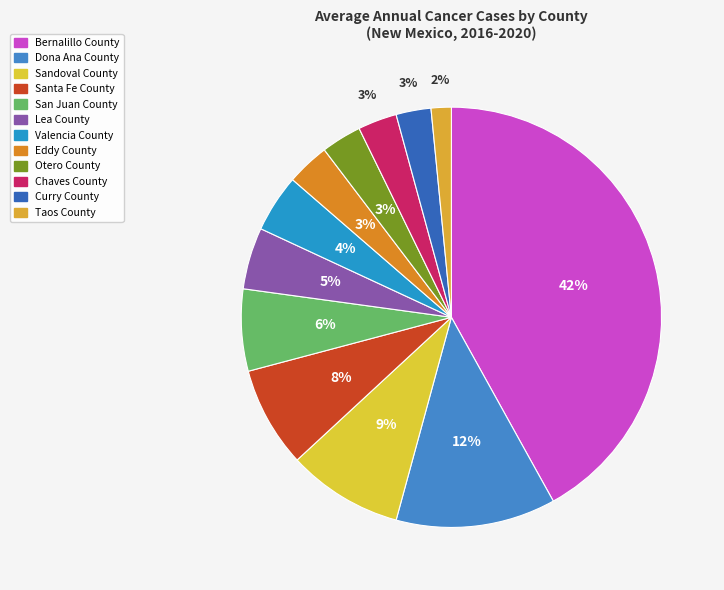

To the nearest percent, what portion does Sandoval County represent?

9%